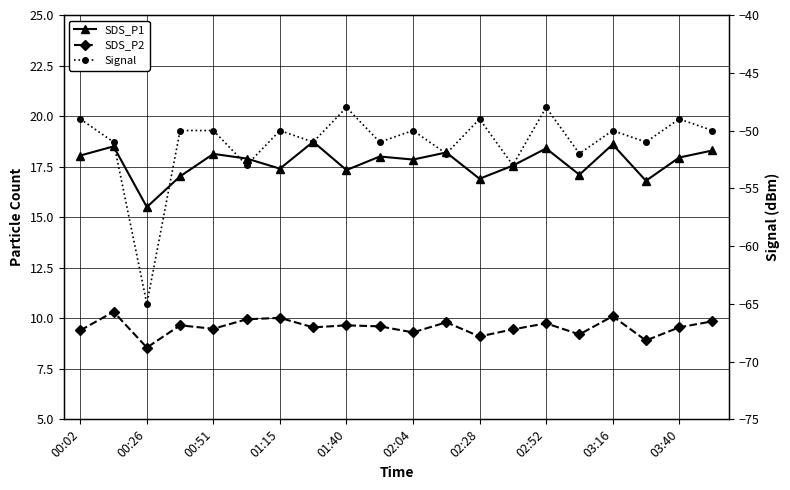

At how many categories does at least one series exceed -24?

20